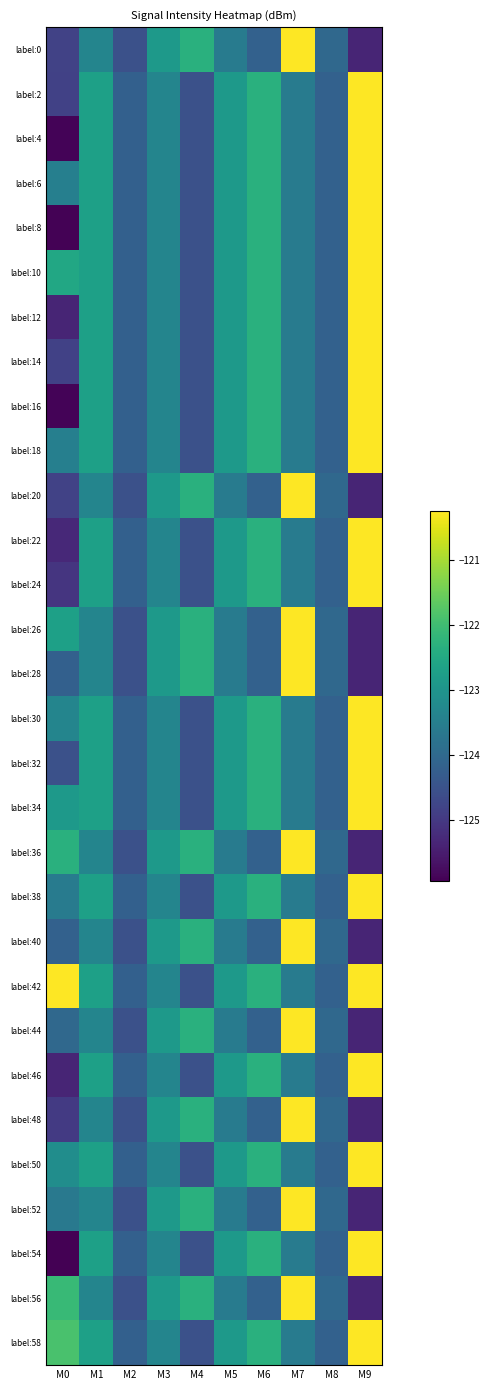

How many distinct data groups are displayed?

30